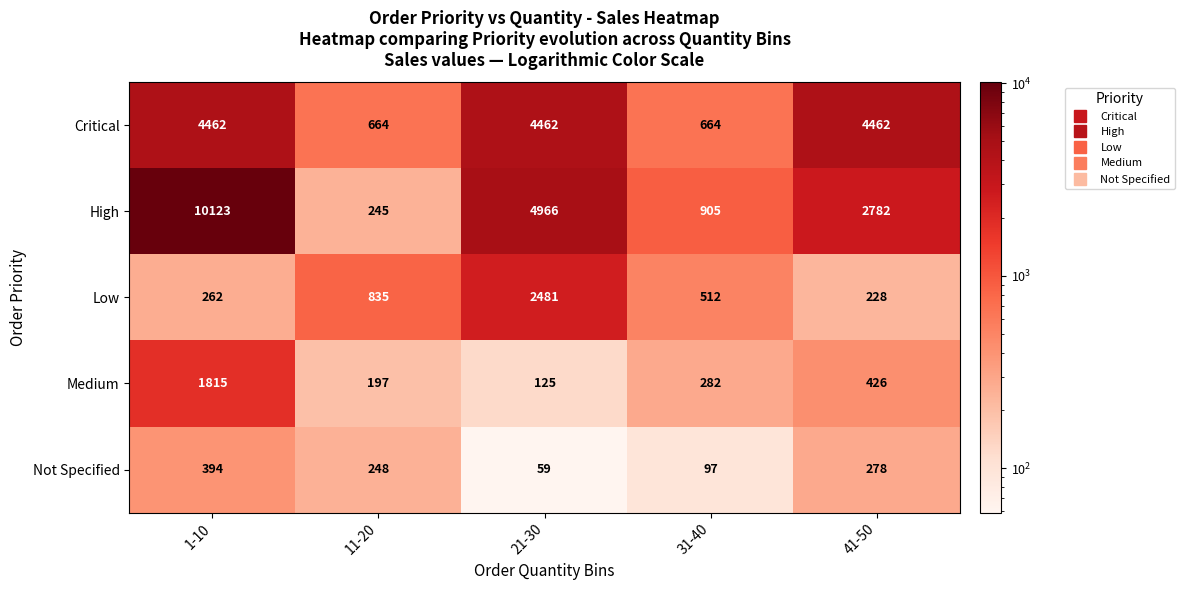

What is the difference between the maximum and second lowest values in the Not Specified series?

297